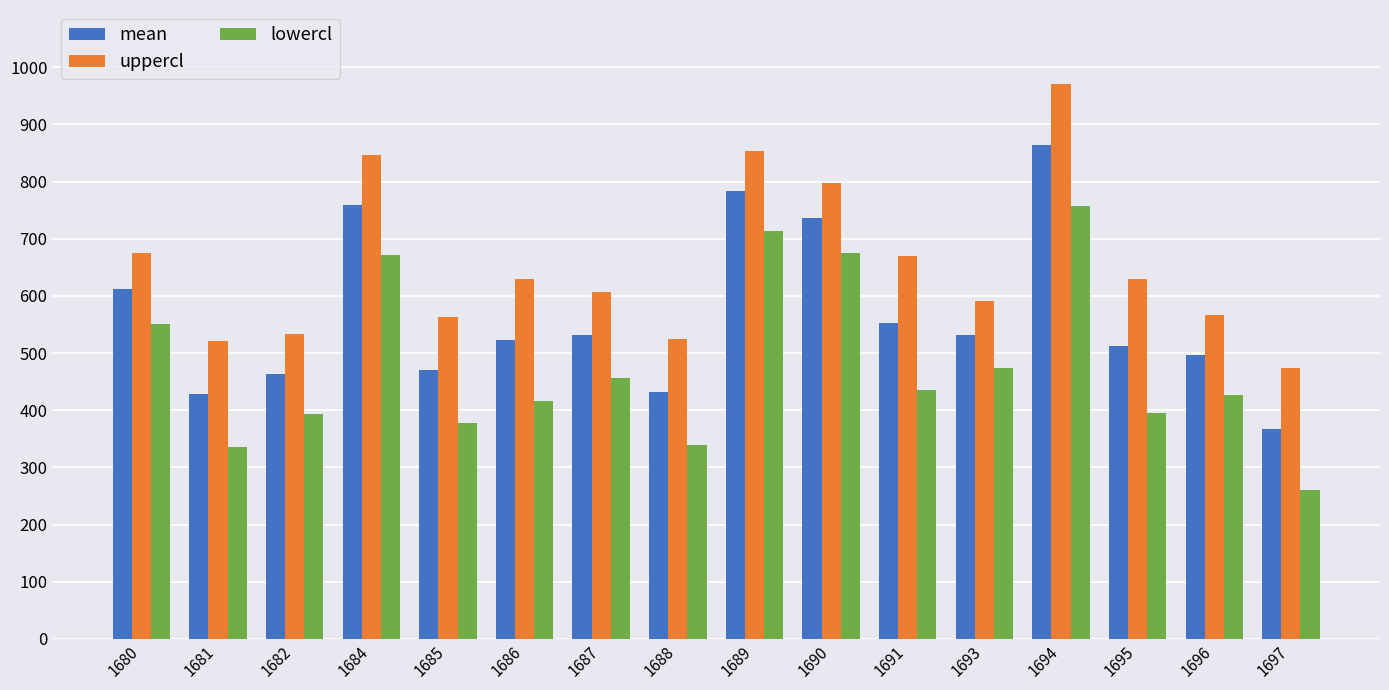

Read the uppercl value at 1684.

846.2